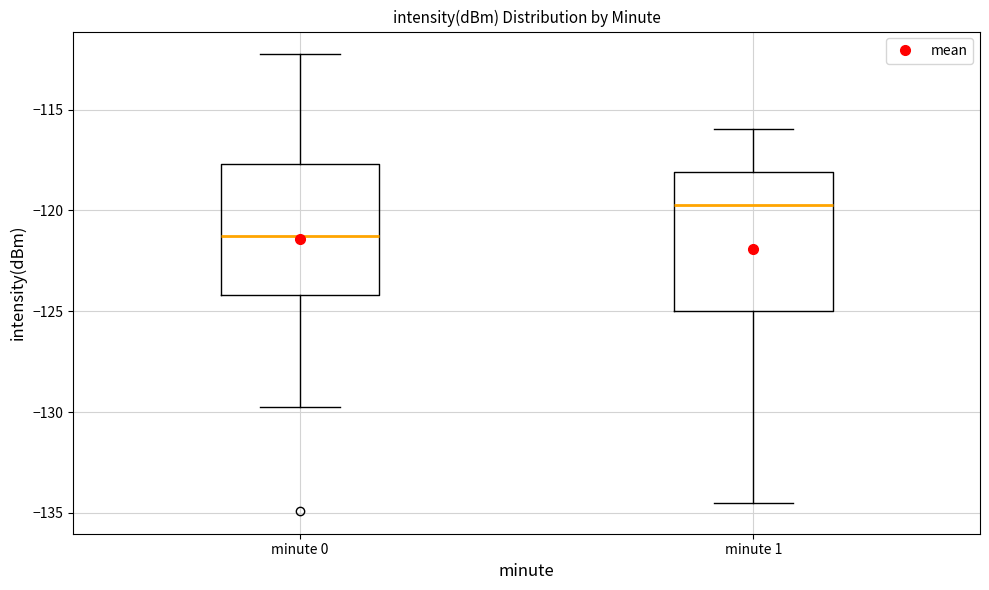

Where does the median line of the box for minute 0 sit on the y-axis? The values are not printed on the chart, so give them approximately, as read against the axis.

-121.5